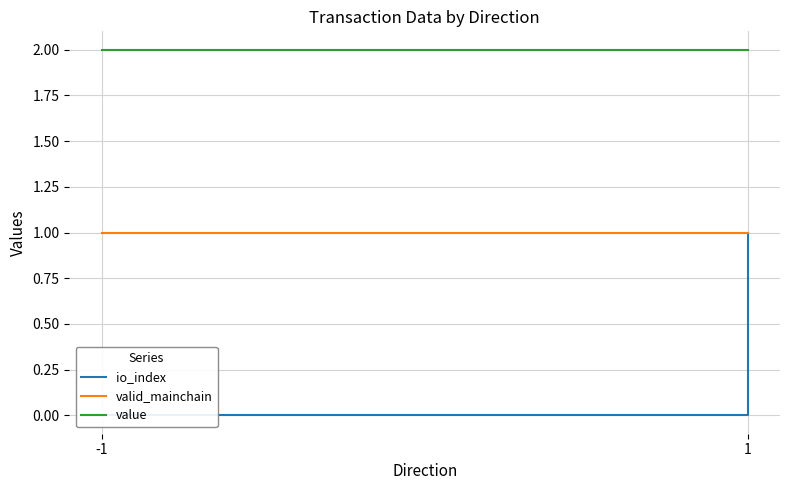

Which series has the largest total across all categories?

value